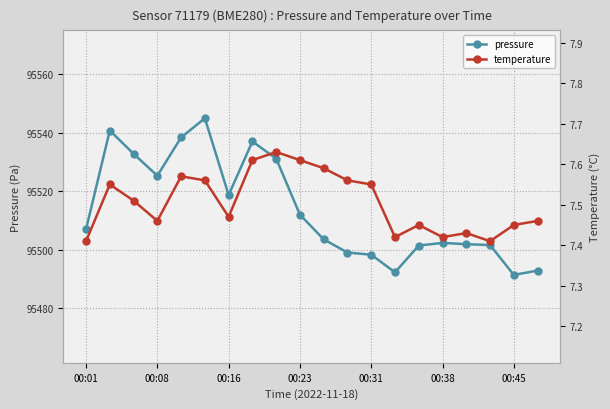

Rank the series by their maximum value, from highest to lowest.

pressure, temperature